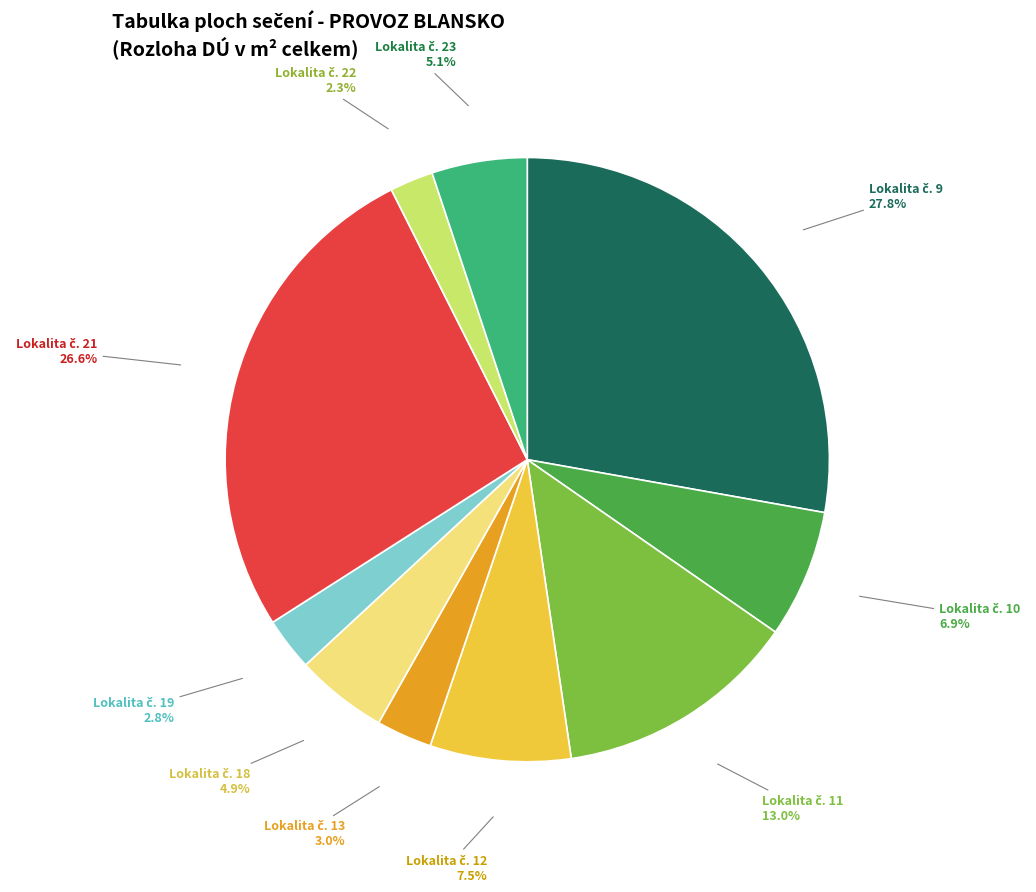

Does any single category account for the majority?

No